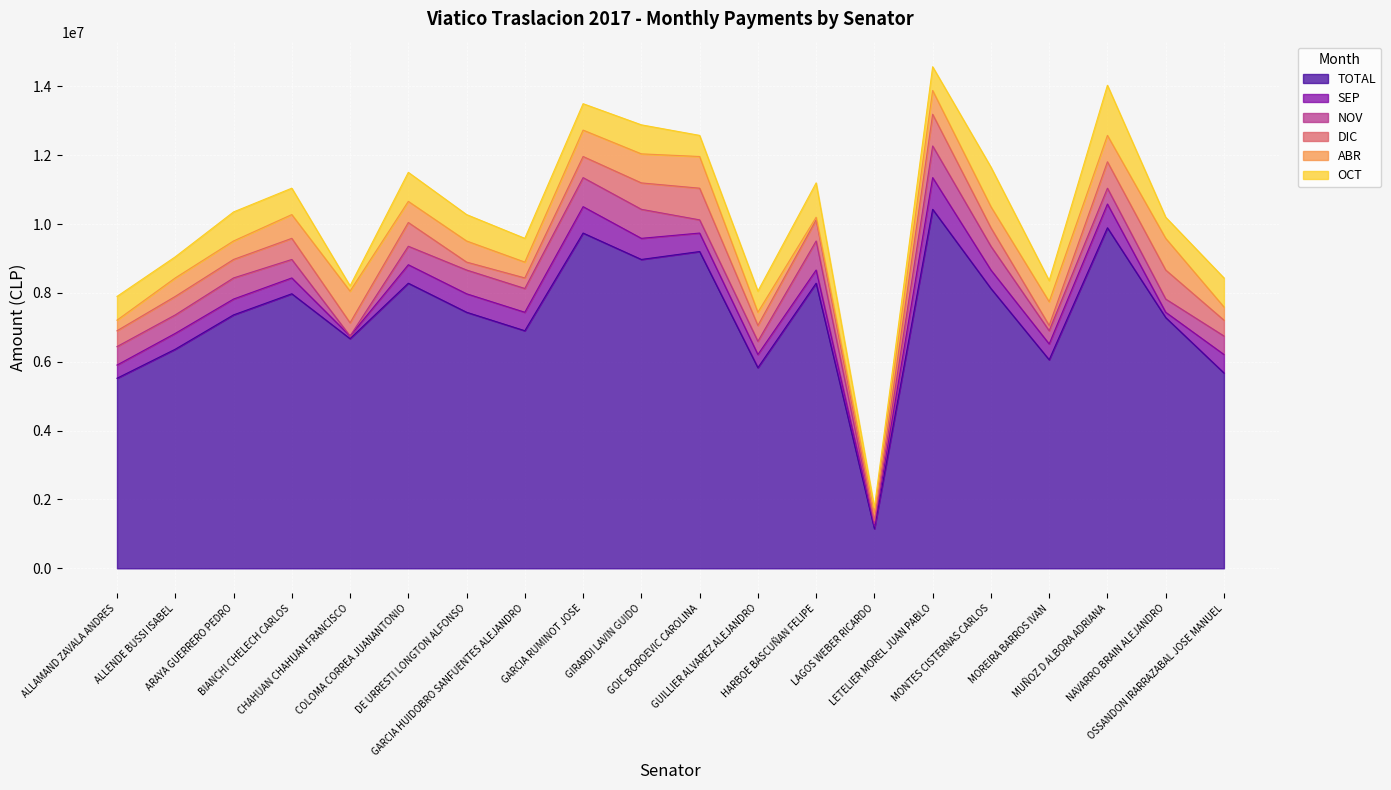

Where does the TOTAL series first go above 7440288?

BIANCHI CHELECH CARLOS